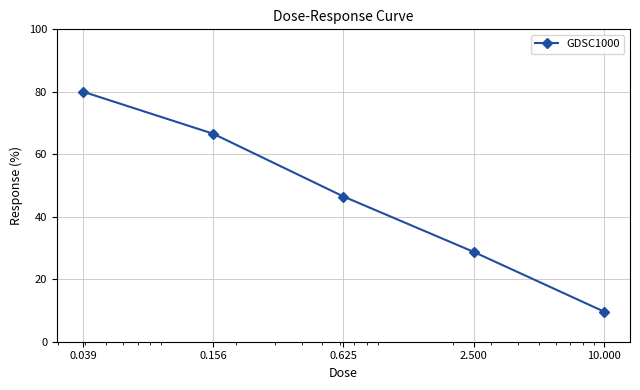

What is the minimum value shown in the chart?

9.6